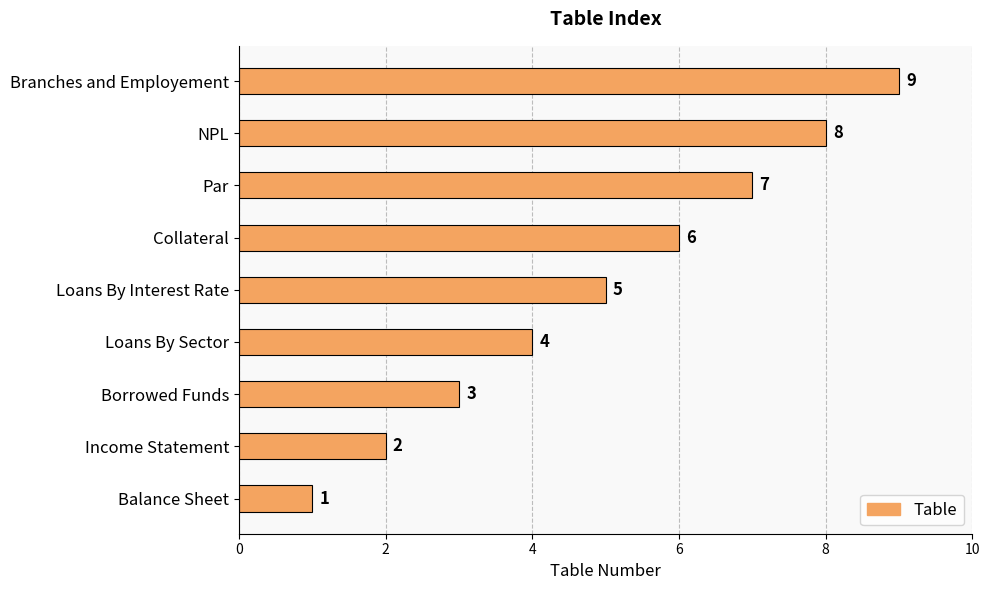

How many values are below 5?

4